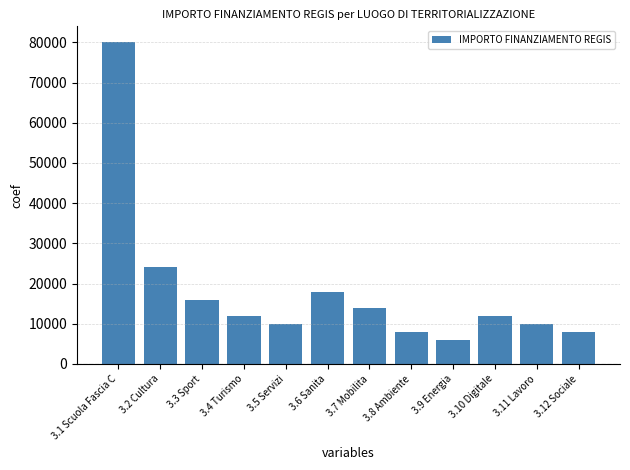

What position from the left is 3.11 Lavoro?

11